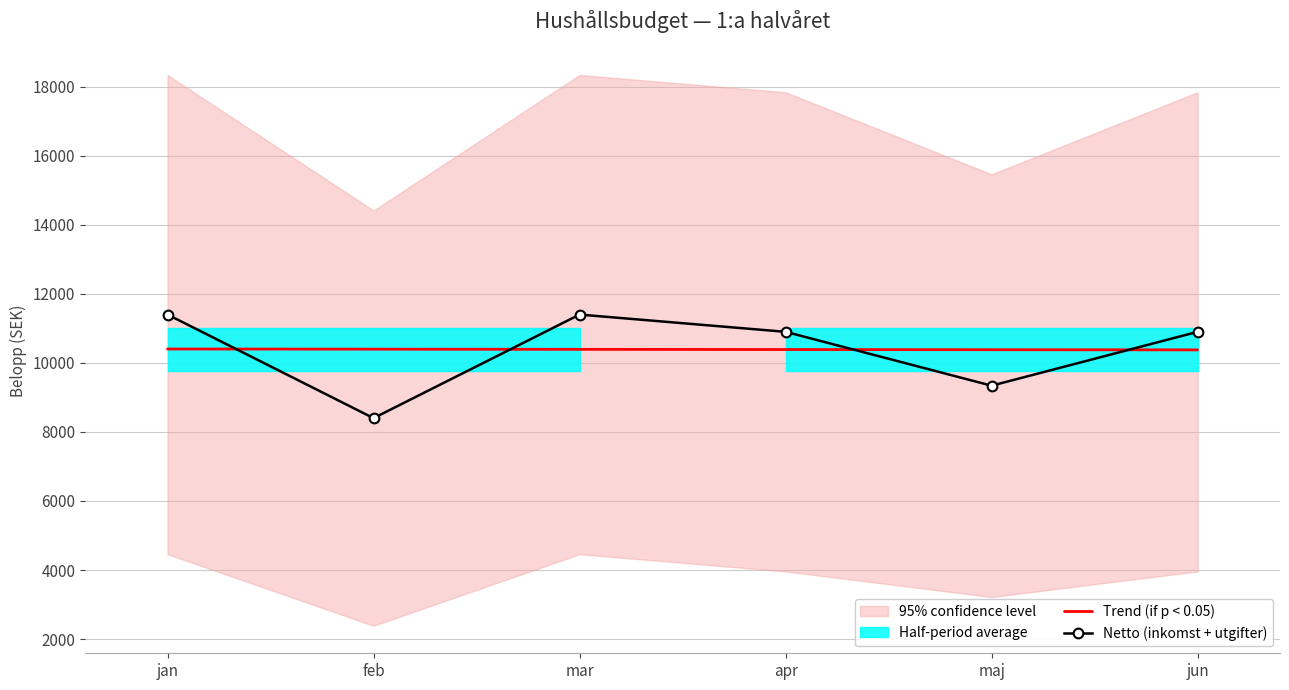

What is the difference between the maximum and minimum values in the Trend (if p < 0.05) series?

25.7